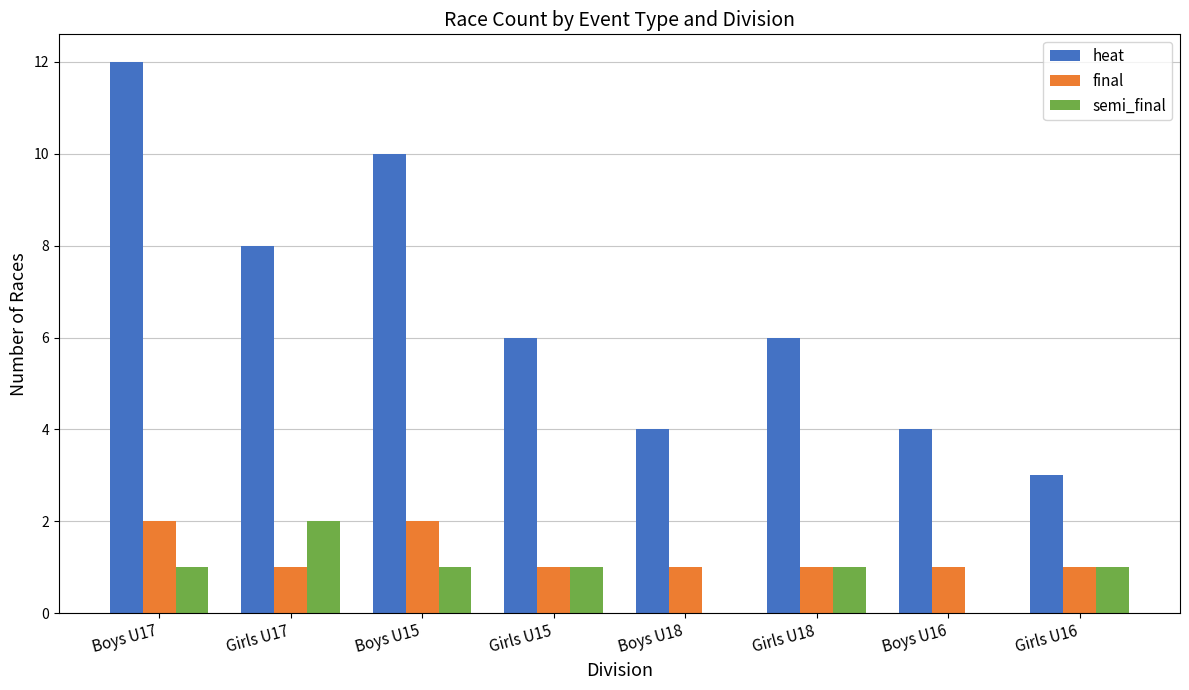

Count the number of data series in this chart.

3